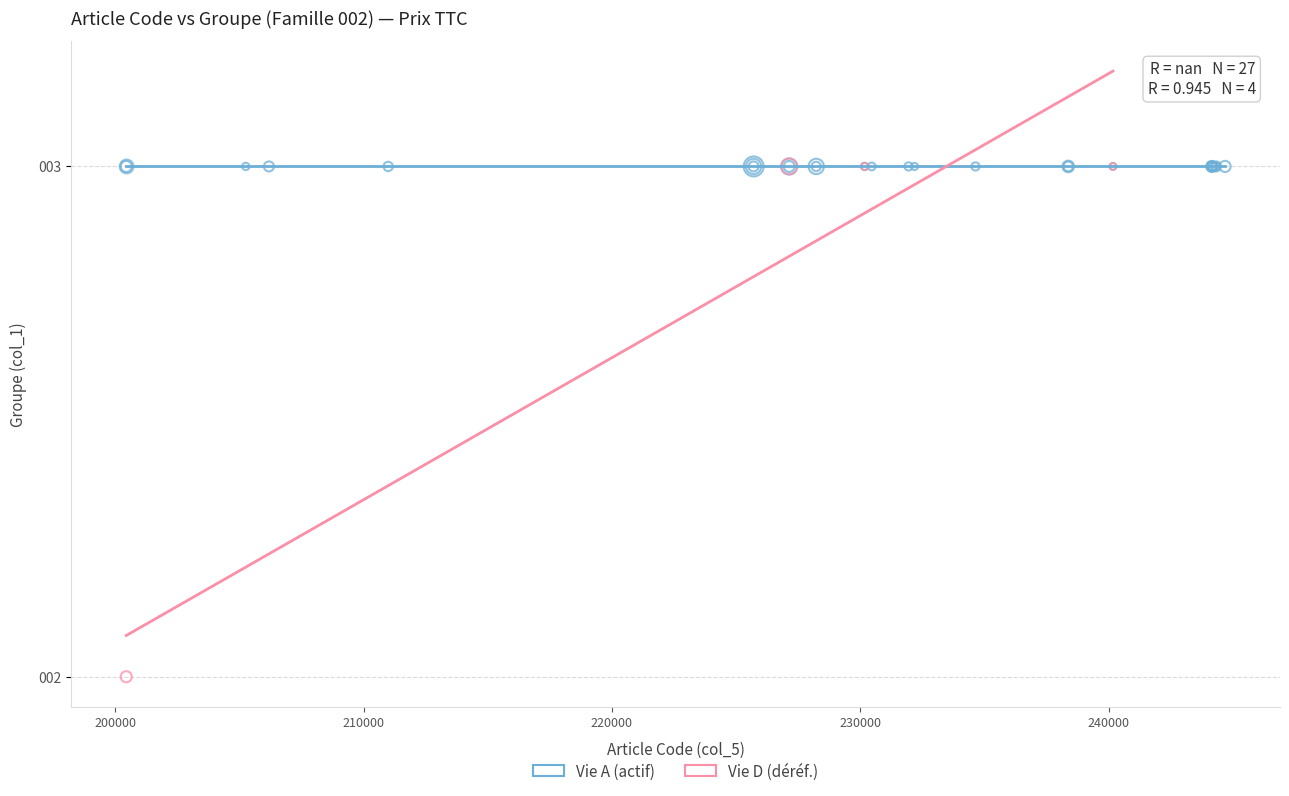

Which series contains the lowest Y value?

Vie D (déréf.)